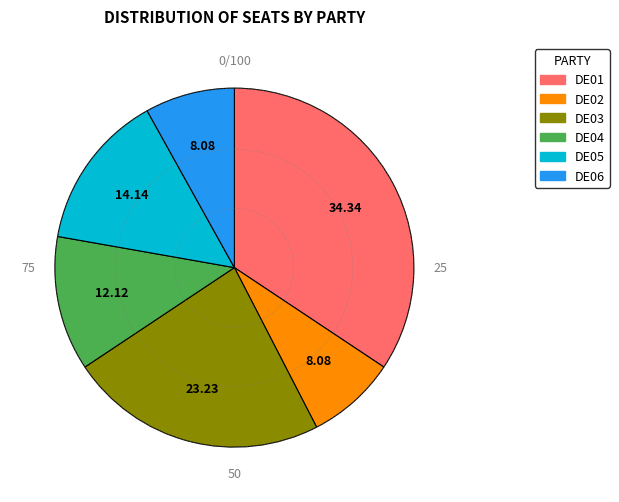

Approximately how many times larger is the value at DE04 compared to DE01?

0.4